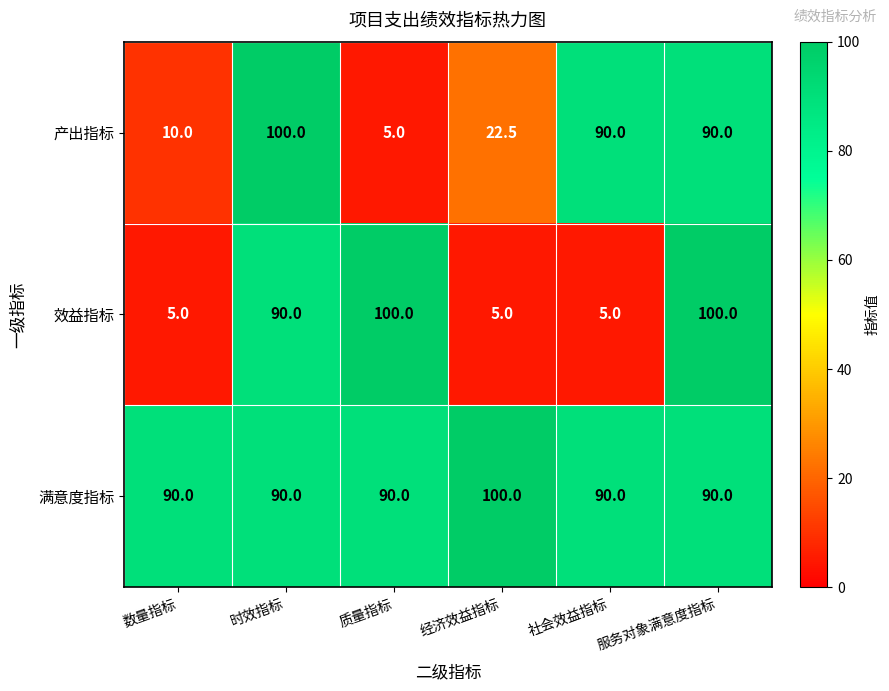

The 效益指标 series shows 117.9 at 时效指标. True or false?

False